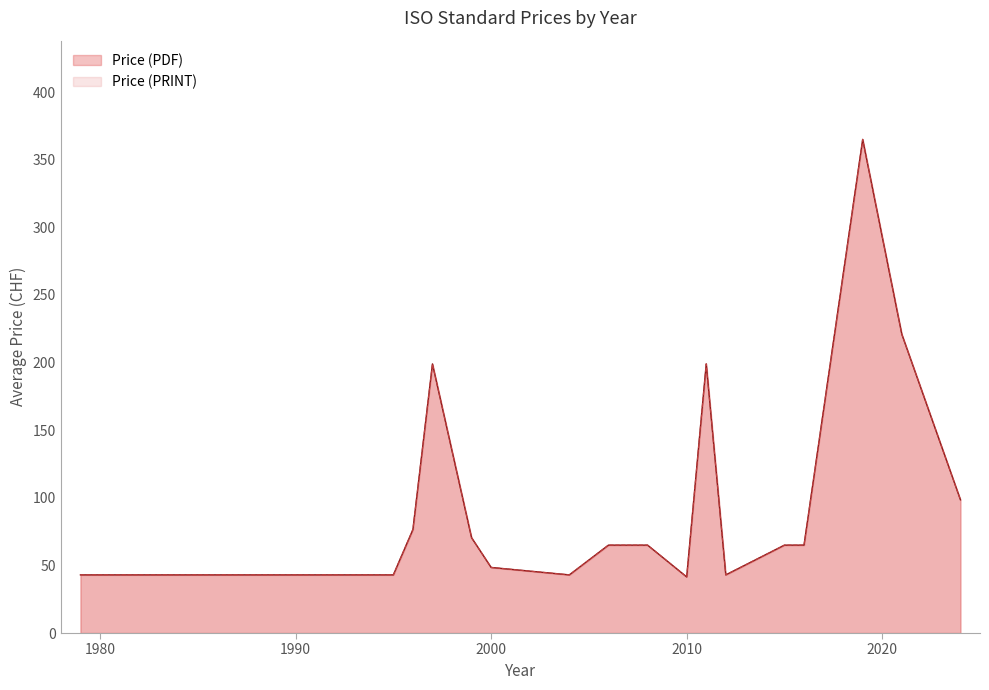

The value of Price (PDF) at 1995 is 63. True or false?

False